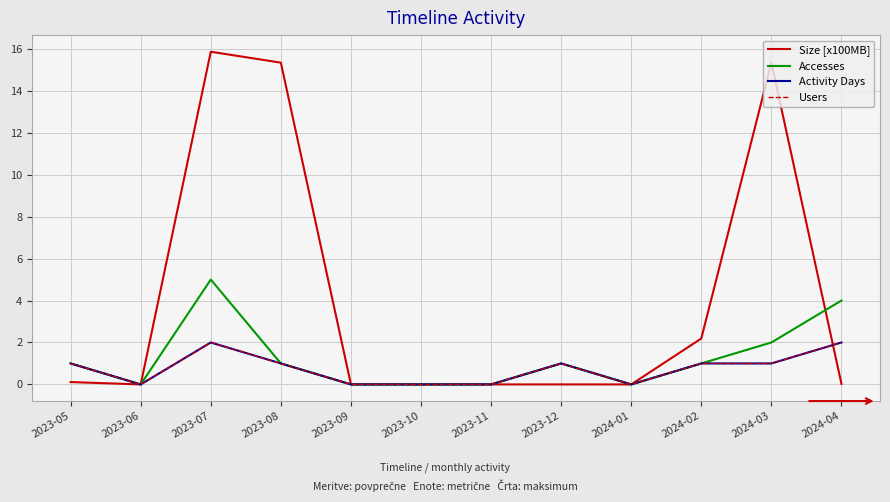

Reading left to right, list all the values displayed in this chart.

Size [x100MB]: 0.1	0.0	15.9	15.3	0.0	0.0	0.0	0.0	0.0	2.2	15.3	0.0
Accesses: 1.0	0.0	5.0	1.0	0.0	0.0	0.0	1.0	0.0	1.0	2.0	4.0
Activity Days: 1.0	0.0	2.0	1.0	0.0	0.0	0.0	1.0	0.0	1.0	1.0	2.0
Users: 1.0	0.0	2.0	1.0	0.0	0.0	0.0	1.0	0.0	1.0	1.0	2.0